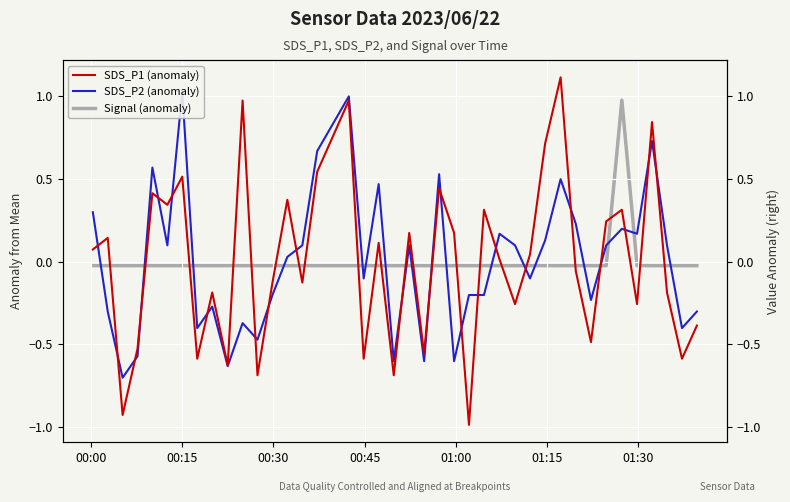

What is the value of the SDS_P2 (anomaly) point at the 12th from the left?

-0.5